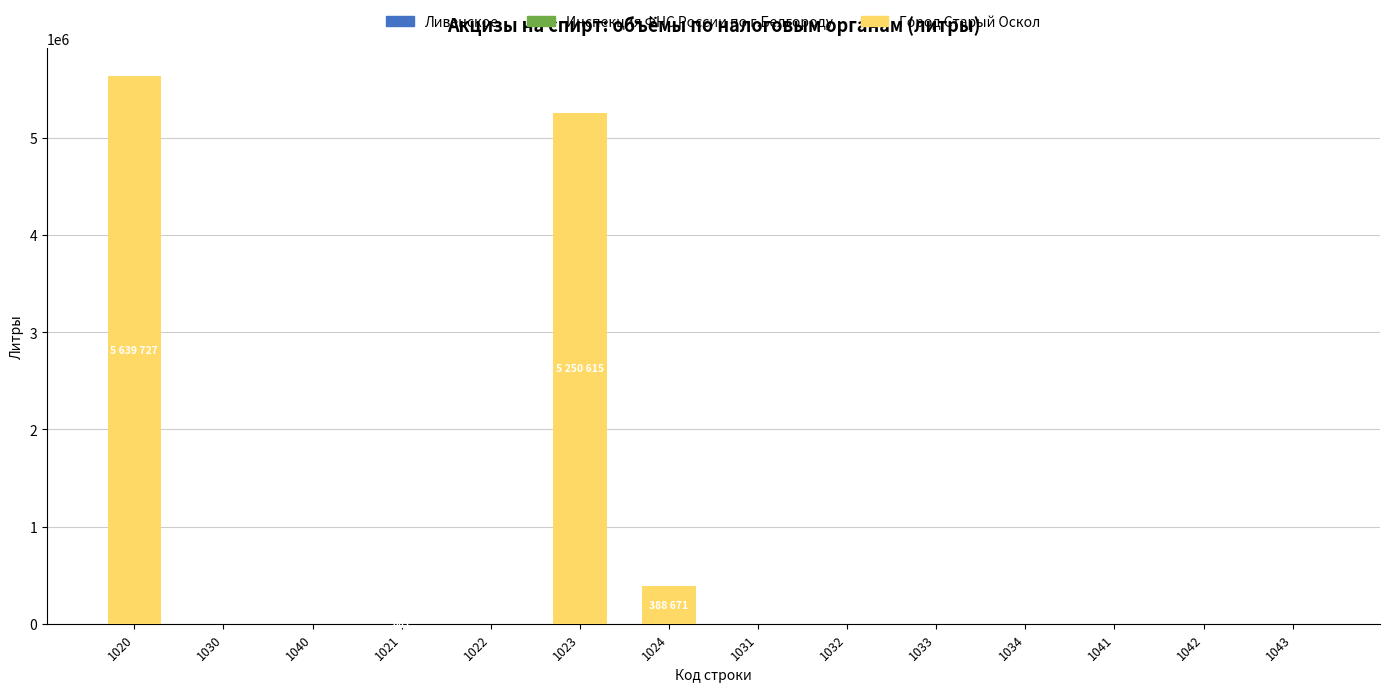

What is the change in value from 1020 to 1032?

-5639727